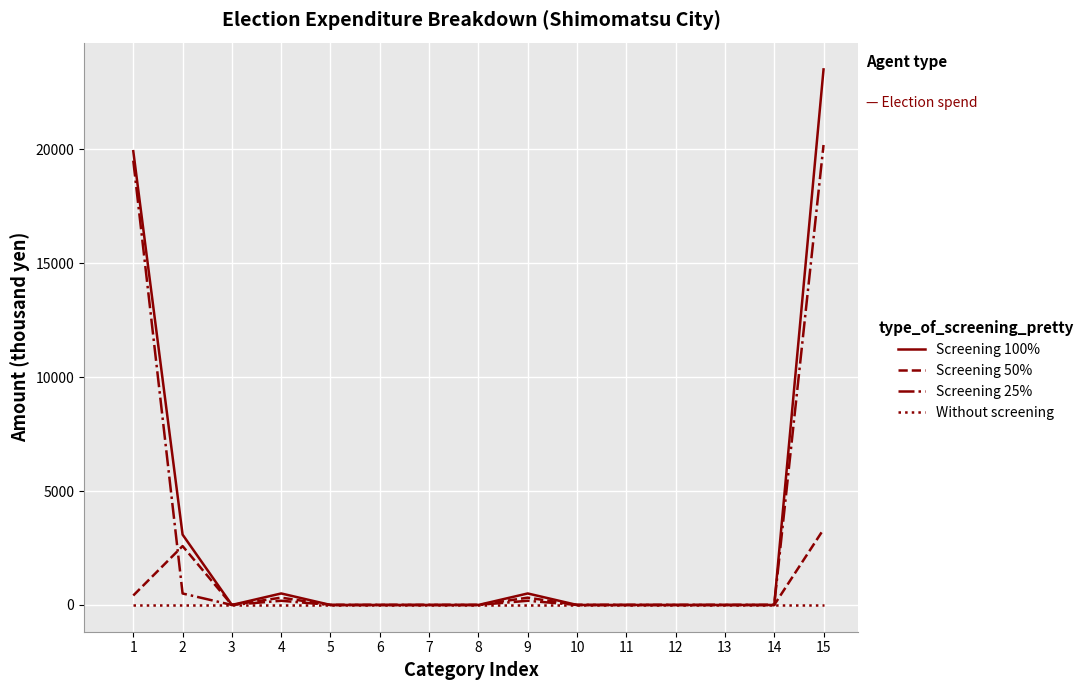

The value of Screening 25% at 11 is 0. True or false?

True